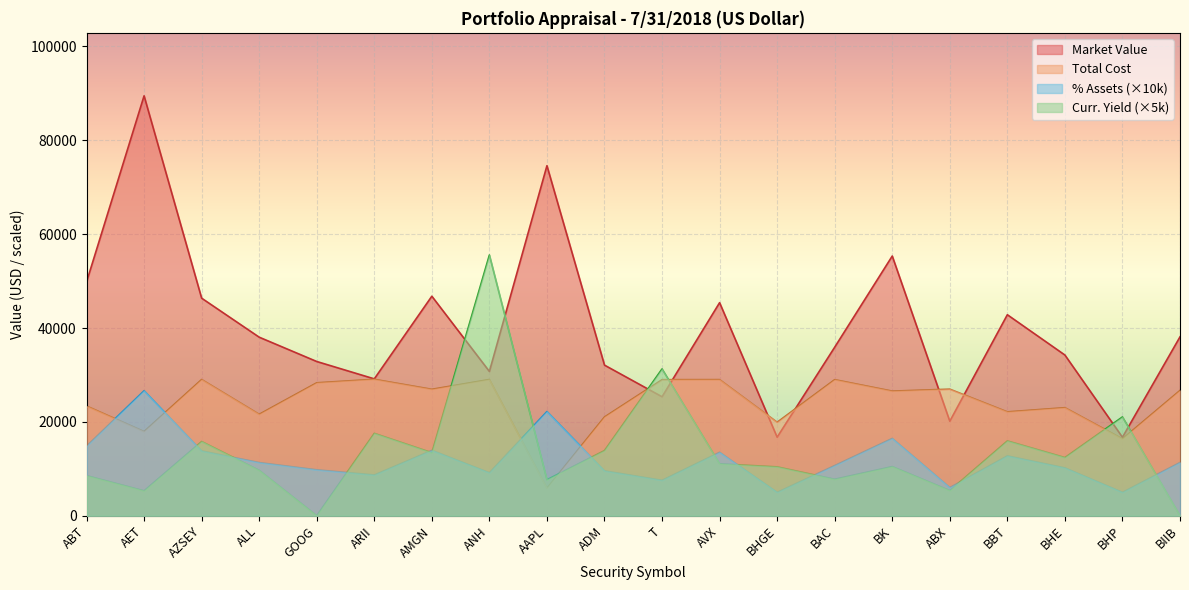

Reading left to right, transcribe all the data shown in this chart.

% Assets: ABT=14825.3	AET=26633.8	AZSEY=13799.3	ALL=11324.4	GOOG=9782.0	ARII=8680.4	AMGN=13923.0	ANH=9150.5	AAPL=22201.6	ADM=9551.9	T=7545.7	AVX=13513.9	BHGE=4981.4	BAC=10689.1	BK=16471.5	ABX=5994.9	BBT=12748.5	BHE=10191.9	BHP=4977.4	BIIB=11345.3
Curr. Yield: ABT=8544.4	AET=5308.1	AZSEY=15815.3	ALL=9672.0	GOOG=0.0	ARII=17555.4	AMGN=13431.7	ANH=55555.6	AAPL=7672.5	ADM=13883.1	T=31279.3	AVX=11068.3	BHGE=10410.6	BAC=7772.0	BK=10473.2	ABX=5361.9	BBT=15941.7	BHE=12396.7	BHP=21048.6	BIIB=0.0
Market Value: ABT=49810.4	AET=89485.2	AZSEY=46363.2	ALL=38048.0	GOOG=32866.0	ARII=29164.8	AMGN=46778.9	ANH=30744.0	AAPL=74593.7	ADM=32092.9	T=25352.2	AVX=45404.3	BHGE=16736.7	BAC=35913.4	BK=55341.4	ABX=20142.0	BBT=42832.8	BHE=34243.0	BHP=16723.2	BIIB=38118.2
Total Cost: ABT=23374.8	AET=17936.4	AZSEY=29023.7	ALL=21610.0	GOOG=28327.2	ARII=29070.8	AMGN=26936.8	ANH=29031.8	AAPL=5844.9	ADM=21037.6	T=28991.3	AVX=29003.0	BHGE=19919.3	BAC=28993.5	BK=26552.5	ABX=26971.2	BBT=22130.0	BHE=23021.6	BHP=16376.4	BIIB=26693.1